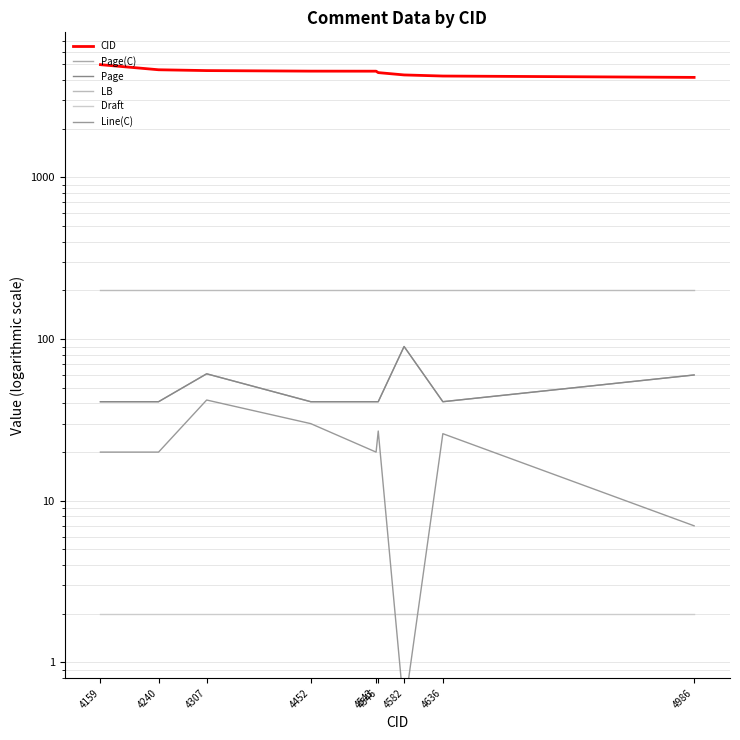

Reading right to left, list all the values displayed in this chart.

CID: 4159.0	4240.0	4307.0	4452.0	4543.0	4546.0	4582.0	4636.0	4986.0
Page(C): 60.0	41.0	90.0	41.0	41.0	41.0	61.0	41.0	41.0
Page: 60.0	41.0	90.0	41.0	41.0	41.0	61.0	41.0	41.0
LB: 201.0	201.0	201.0	201.0	201.0	201.0	201.0	201.0	201.0
Draft: 2.0	2.0	2.0	2.0	2.0	2.0	2.0	2.0	2.0
Line(C): 7.0	26.0	0.5	27.0	20.0	30.0	42.0	20.0	20.0